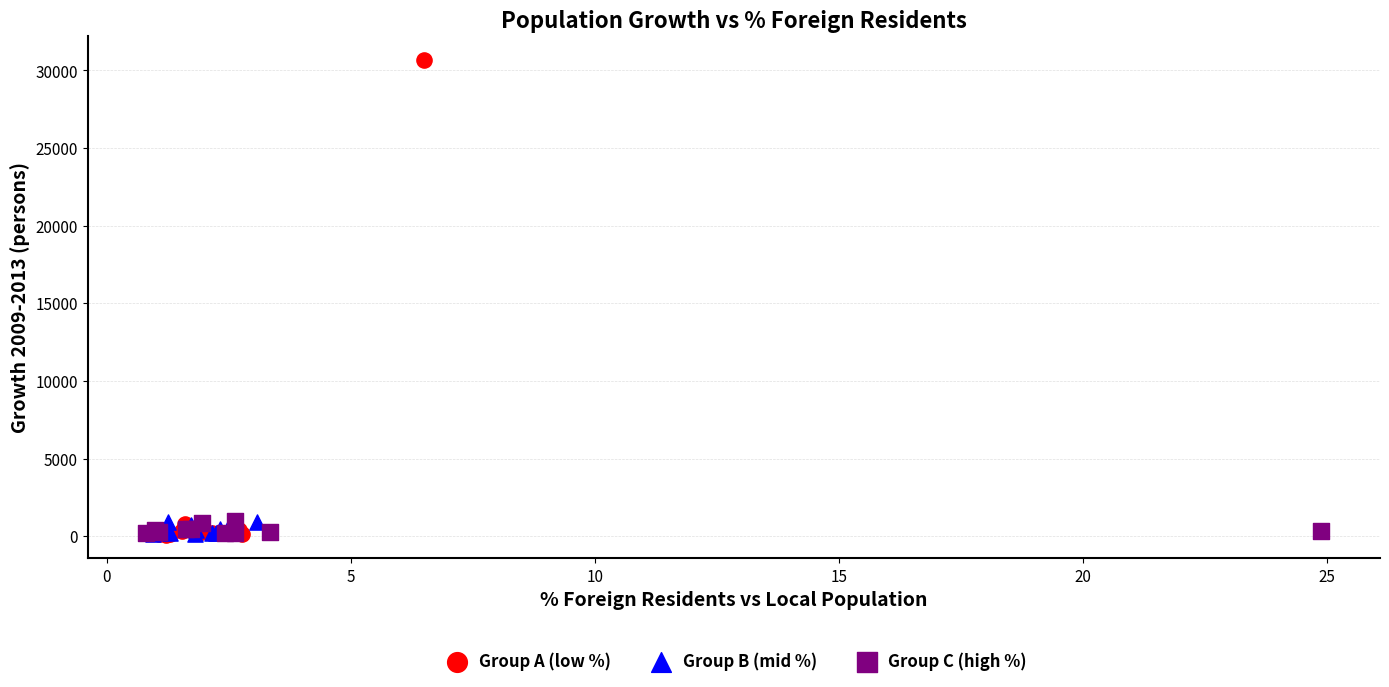

Which series contains the highest Y value?

Group A (low %)